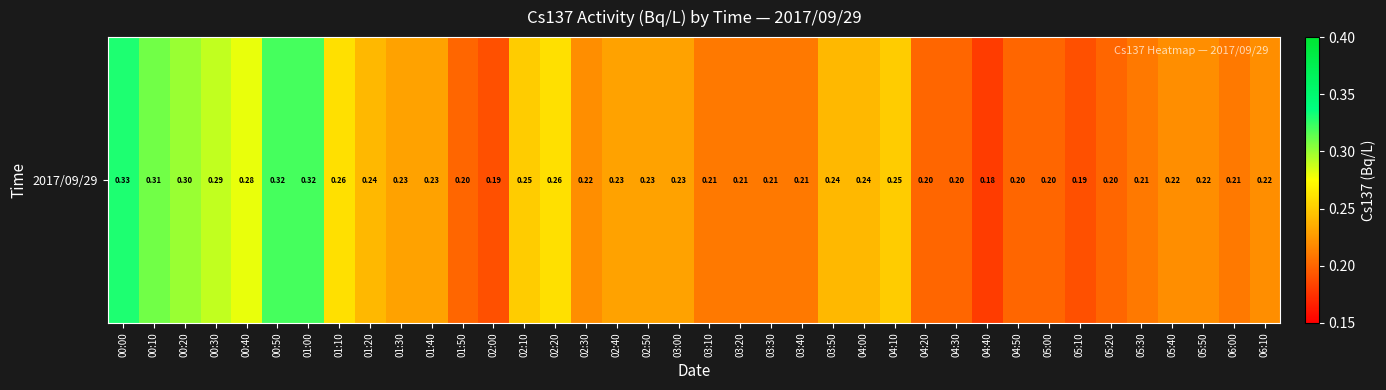

Which label corresponds to the largest value in the chart?

00:00